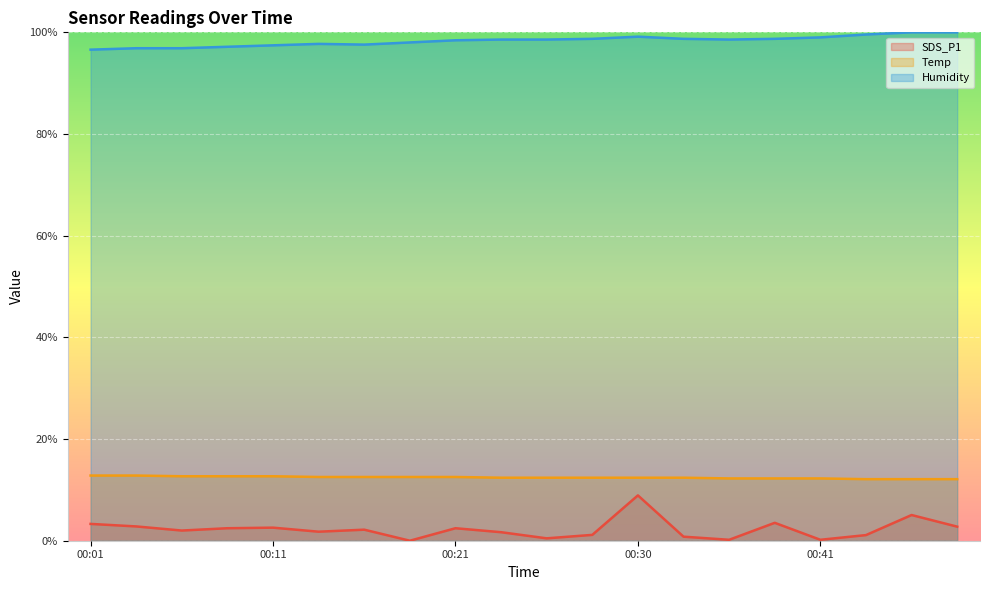

Which category has the highest value in the Temp series?

00:01